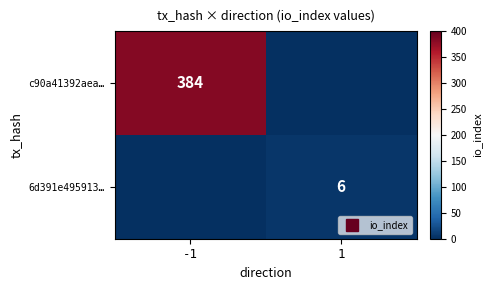

What is the difference between the 6d391e495913… values at -1 and 1?

6